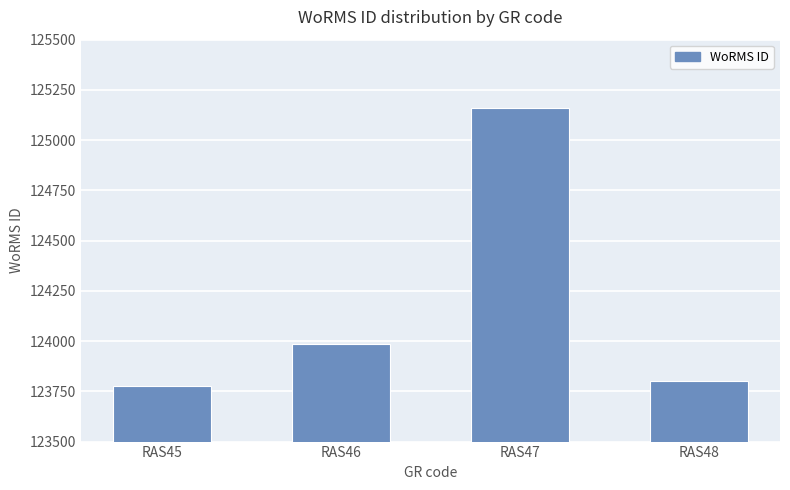

Where is the data nearest to the value 124468?

RAS46